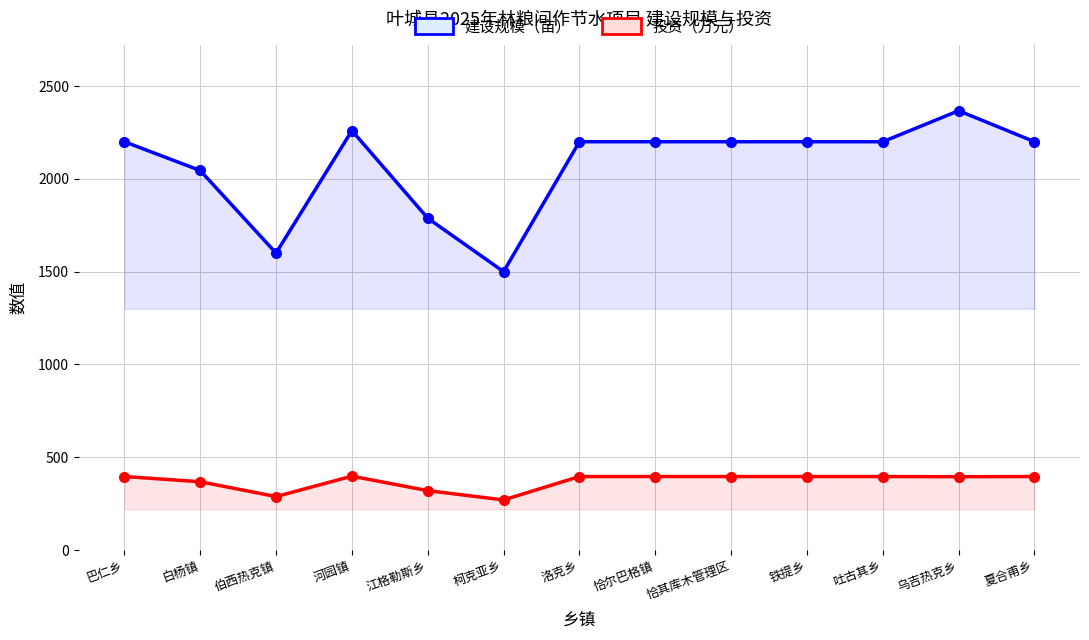

Rank the series at 江格勒斯乡 from lowest to highest value.

投资（万元）, 建设规模（亩）